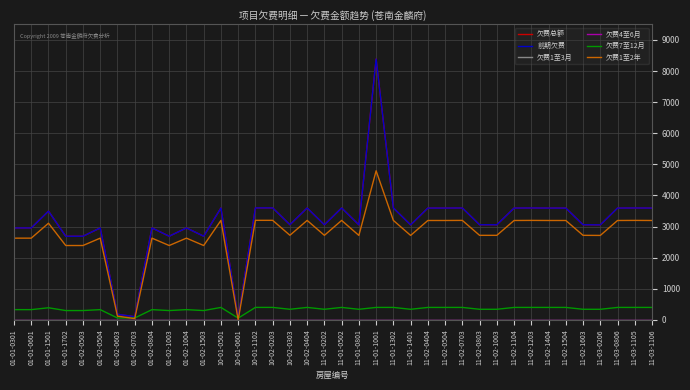

True or false: 前期欠费 and 欠费4至6月 cross at least once.

False